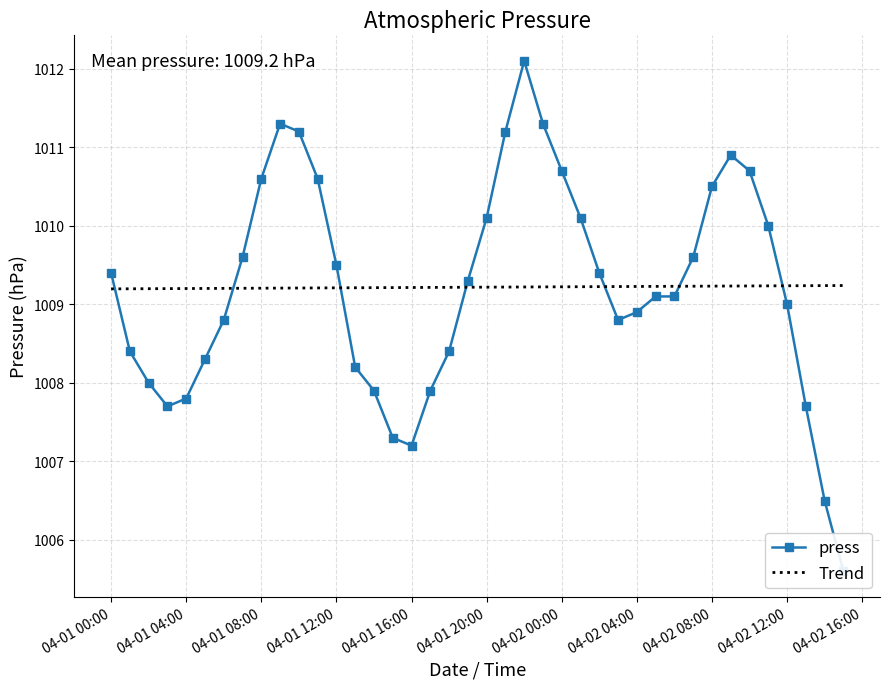

How many lines are shown in the chart?

2